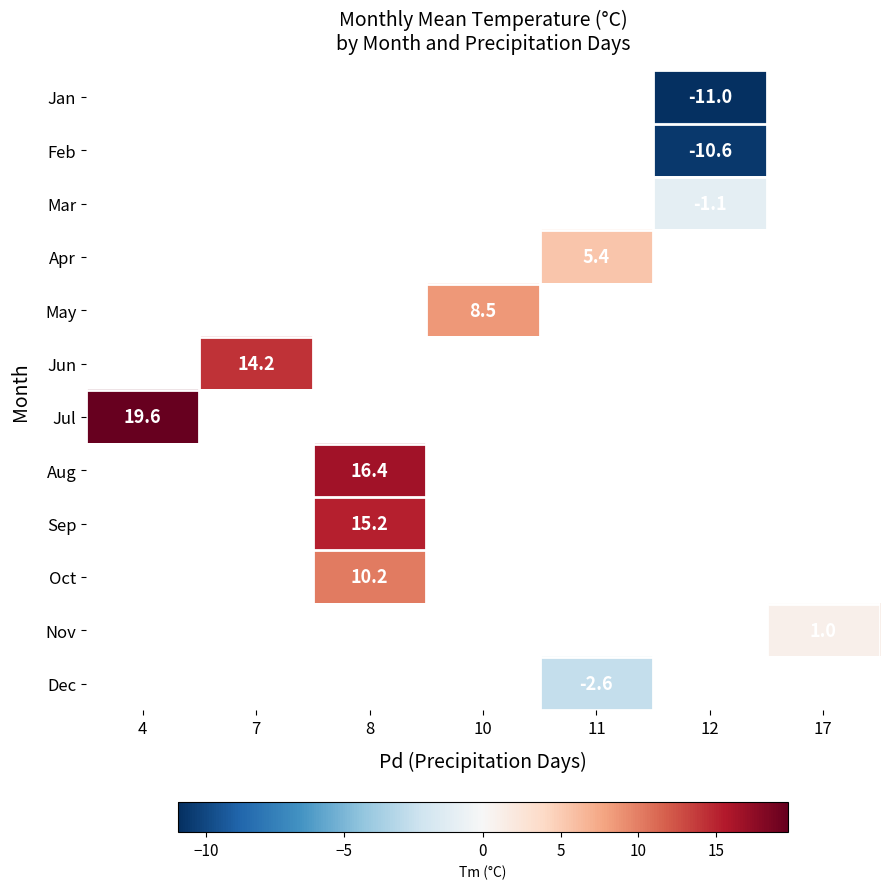

Which category has the highest value across all series?

4